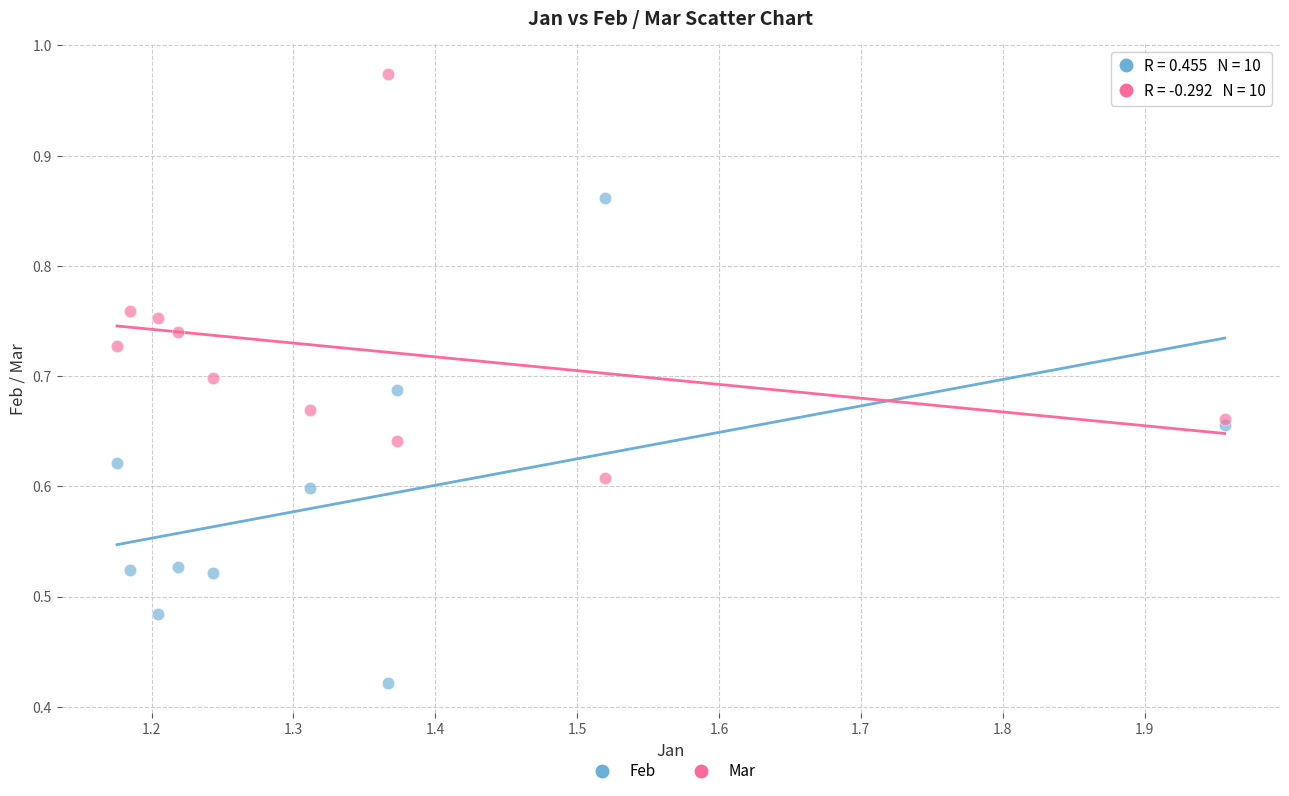

Which series contains the highest Y value?

Mar